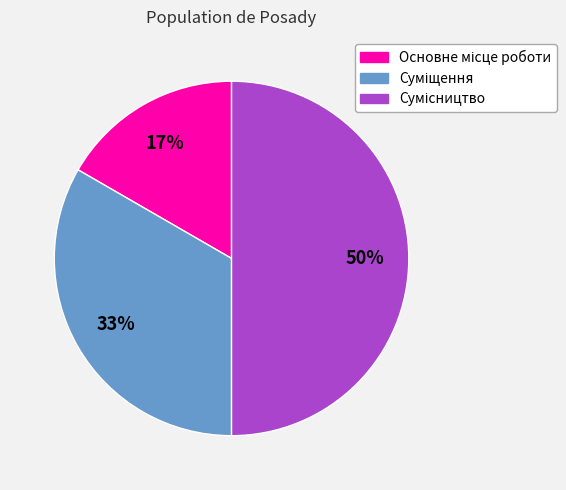

To the nearest percent, what is the average slice percentage?

33%